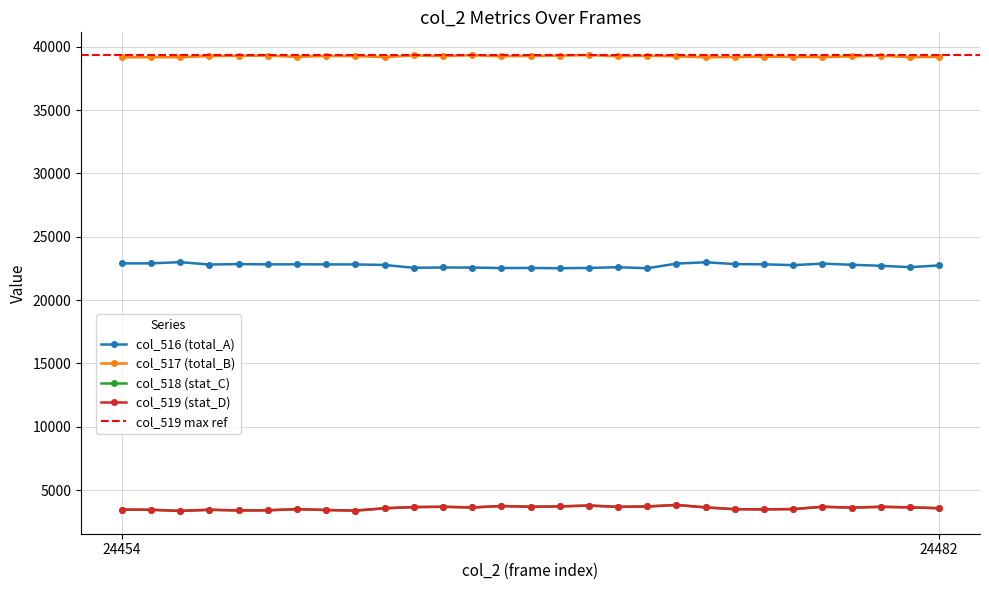

True or false: col_519 (stat_D) has more than 1 interior local peaks.

True